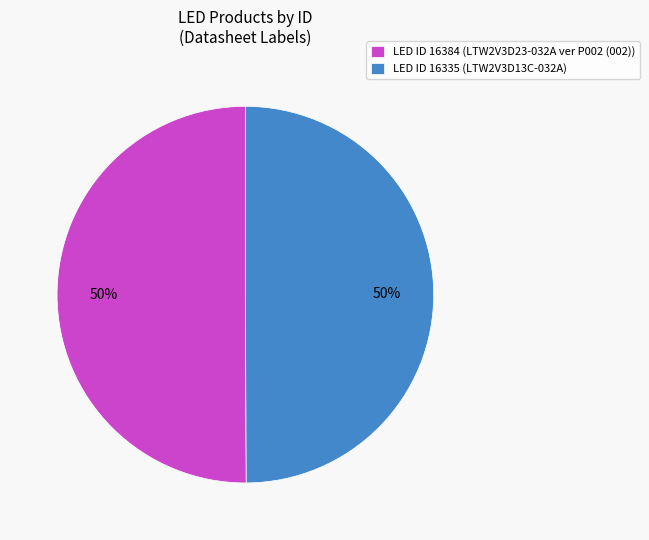

Approximately how many times larger is the value at LED ID 16384 (LTW2V3D23-032A ver P002 (002)) compared to LED ID 16335 (LTW2V3D13C-032A)?

1.0